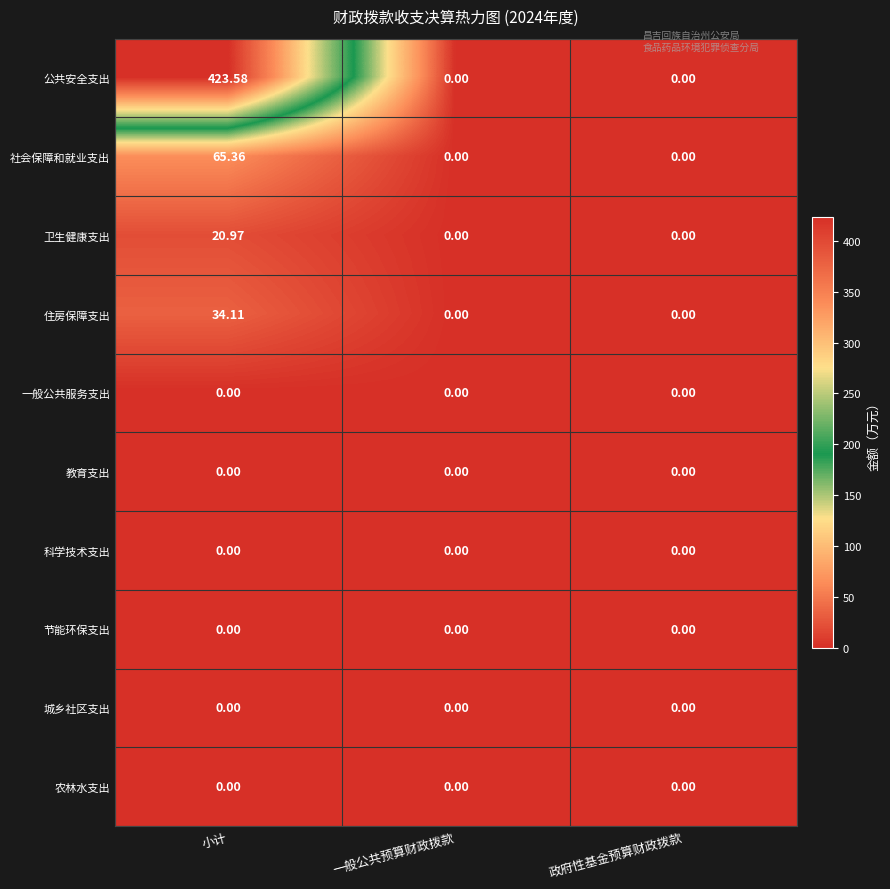

At which category does the chart reach its peak across all series?

小计